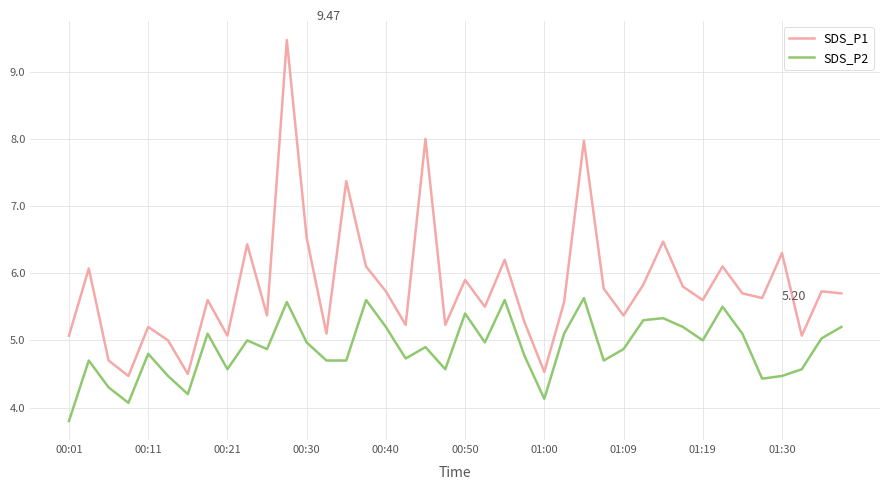

True or false: SDS_P2 and SDS_P1 cross at least once.

False